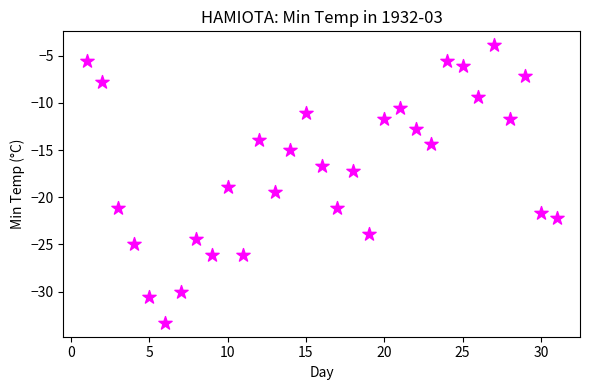

What is the range of X values (max minus min)?

30.0